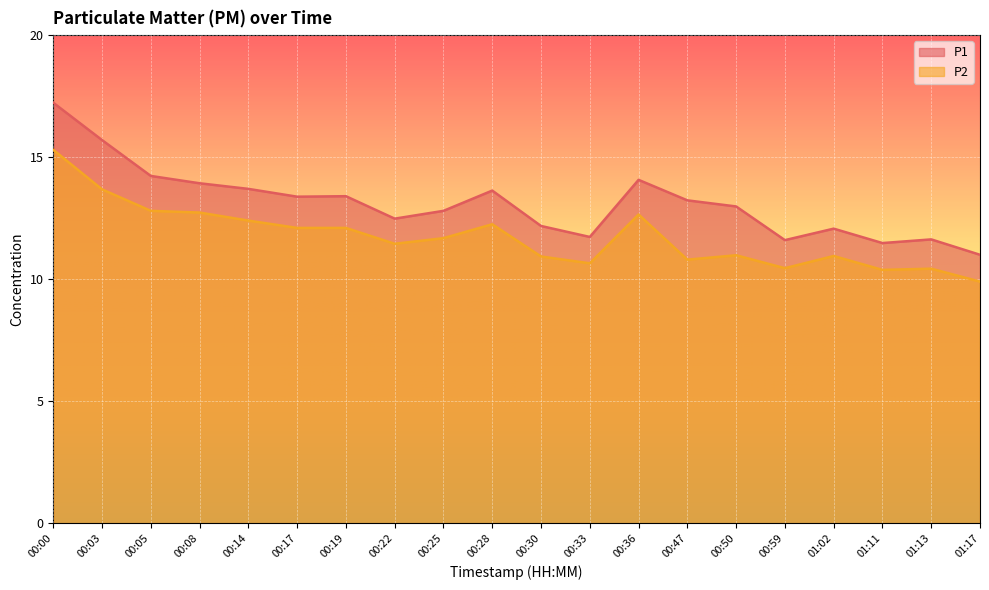

True or false: P2 and P1 intersect in this chart.

False